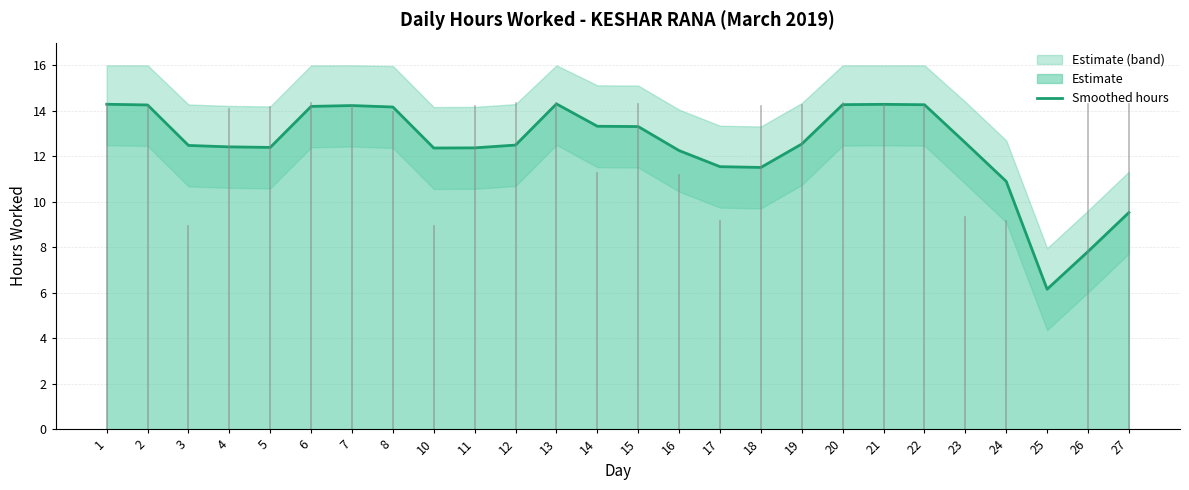

The chart shows a value of 18.5 at 8. True or false?

False